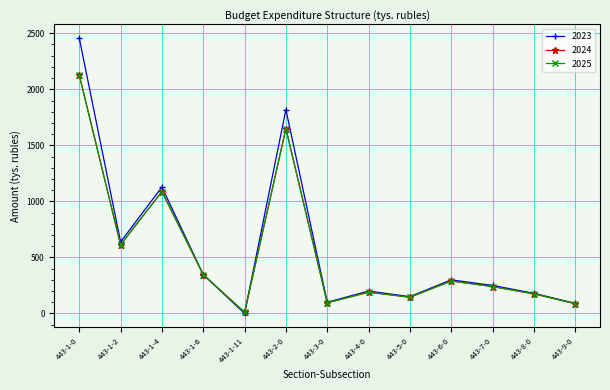

Does the chart have visible grid lines?

Yes